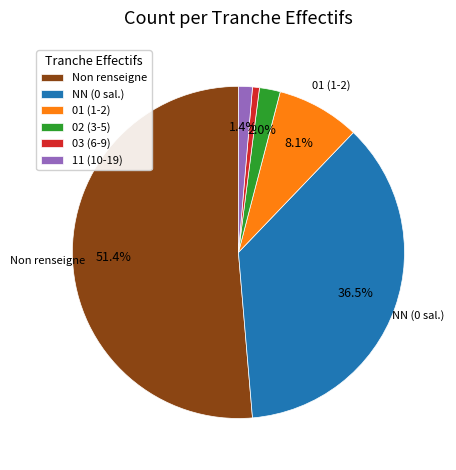

Which category has the smallest portion of the pie?

03 (6-9)